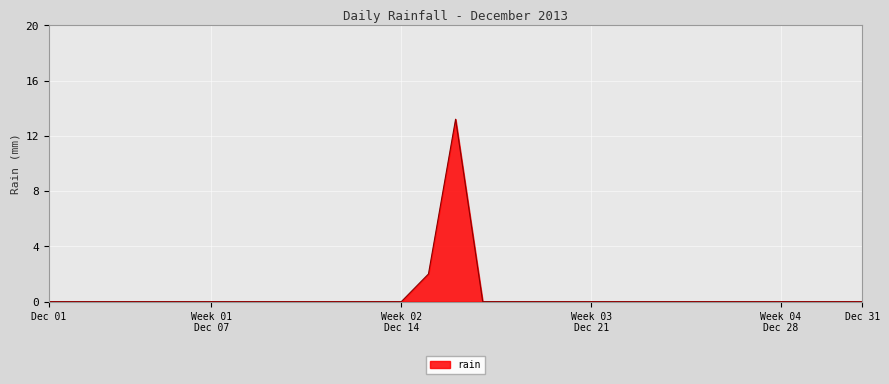

What is the sum of all values?

15.2